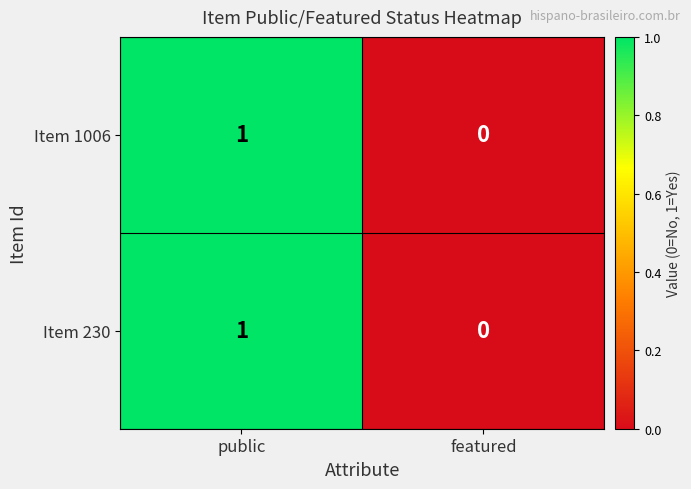

At which label does Item 1006 reach its minimum?

featured